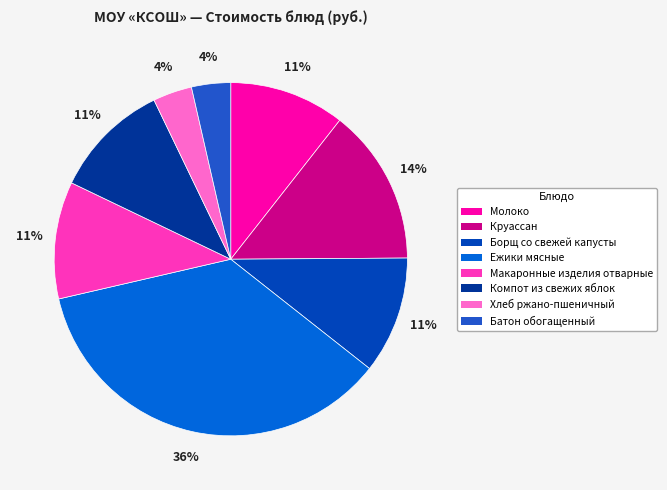

What is the change in value from Борщ со свежей капусты to Батон обогащенный?

-10.0